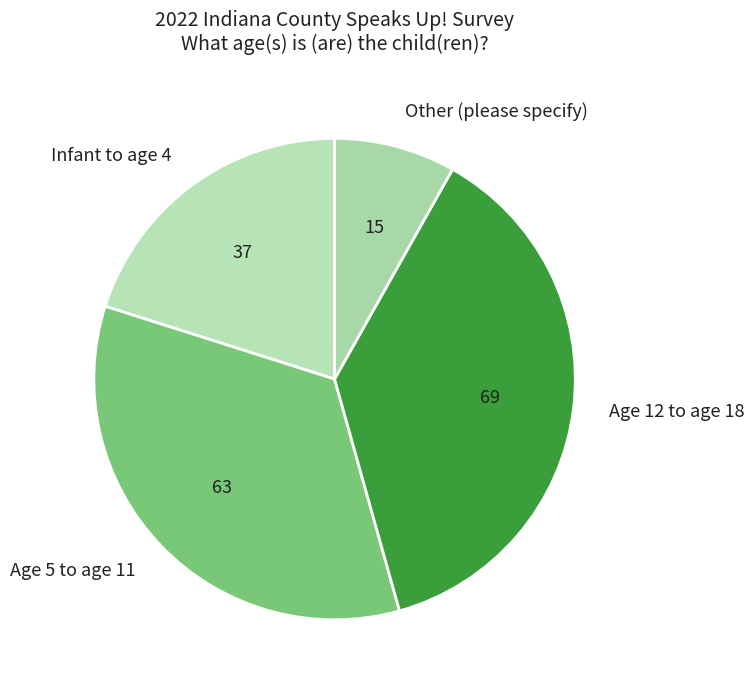

Is it true that Infant to age 4 is 20% of the pie?

True